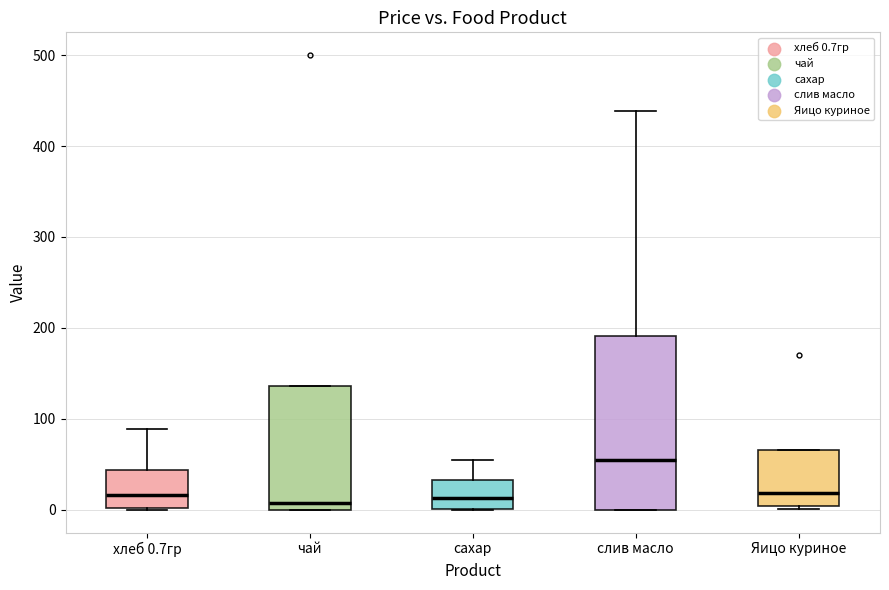

Where is the upper edge of the box for чай on the y-axis? The values are not printed on the chart, so give them approximately, as read against the axis.

140